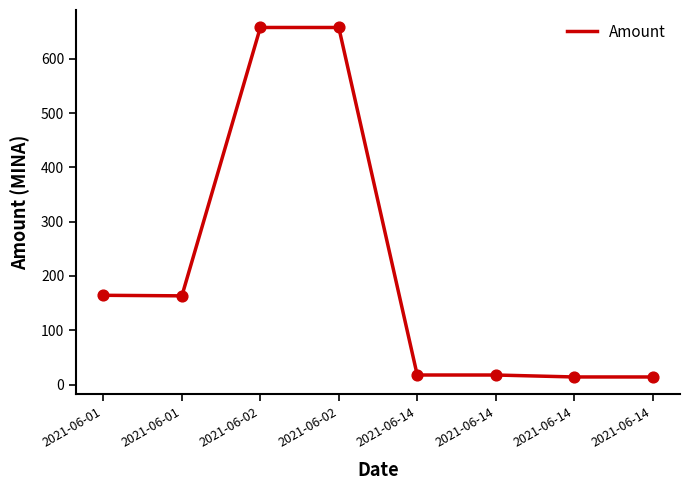

Is this an area chart (filled region under the line)?

No